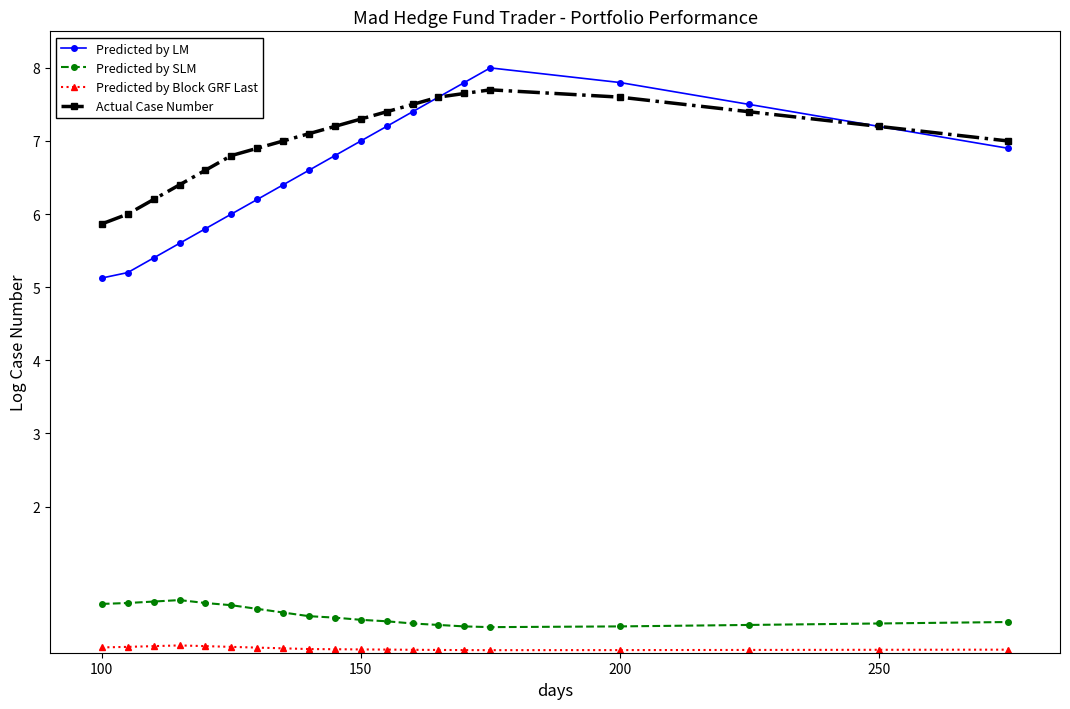

Which series has the largest range (max minus min)?

Predicted by LM